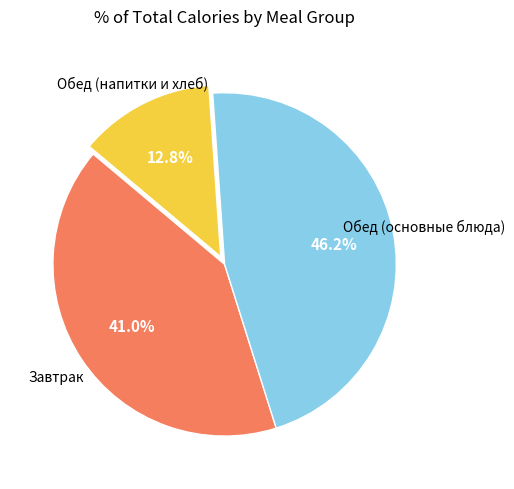

Does any single category account for the majority?

No